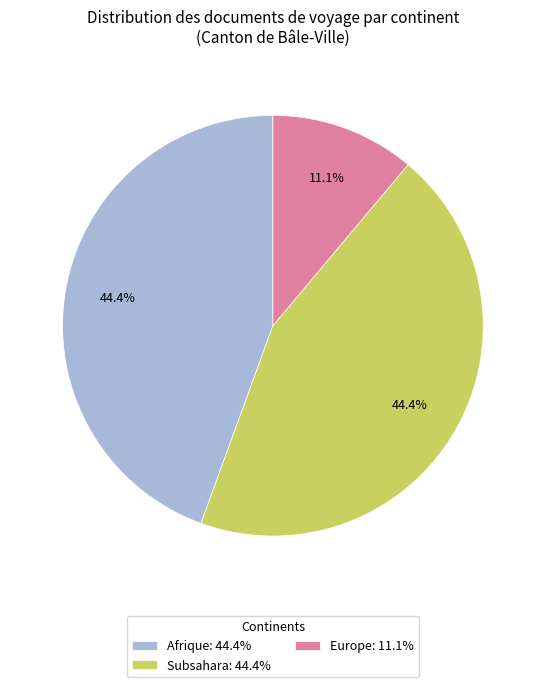

What is the ratio of the value at Subsahara: 44.4% to the value at Afrique: 44.4%?

1.0